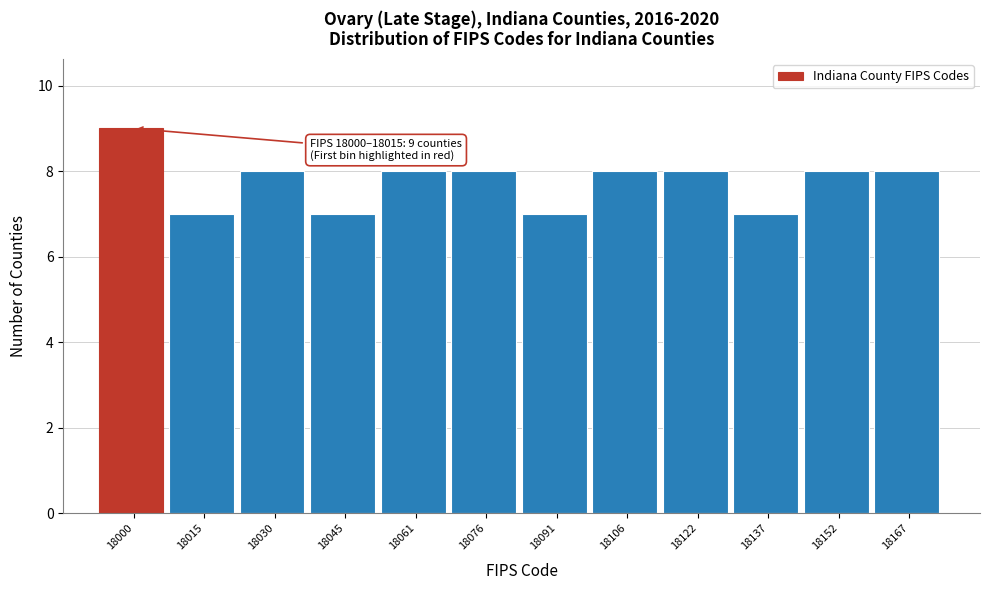

Reading left to right, what are all the values shown in this chart?

18000=9	18015=7	18030=8	18045=7	18061=8	18076=8	18091=7	18106=8	18122=8	18137=7	18152=8	18167=8